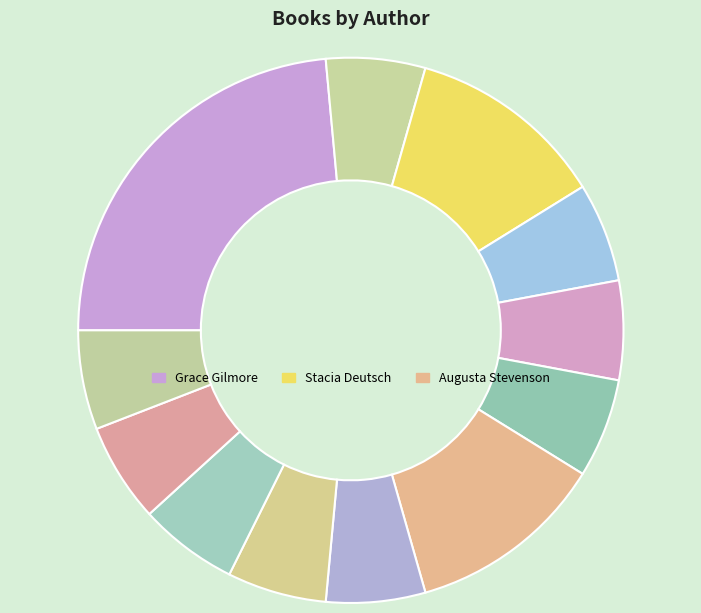

How many slices are in this pie chart?

12